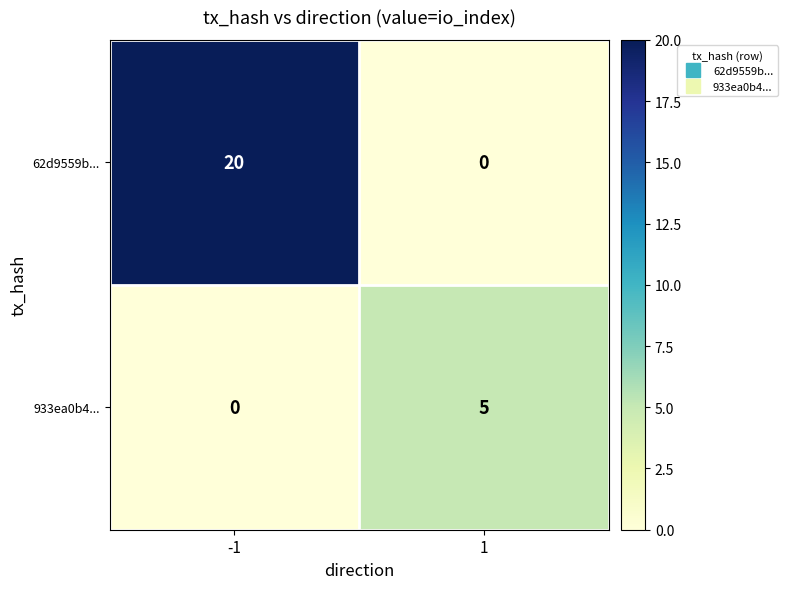

What is the difference between the maximum and minimum values in the 62d9559b... series?

20